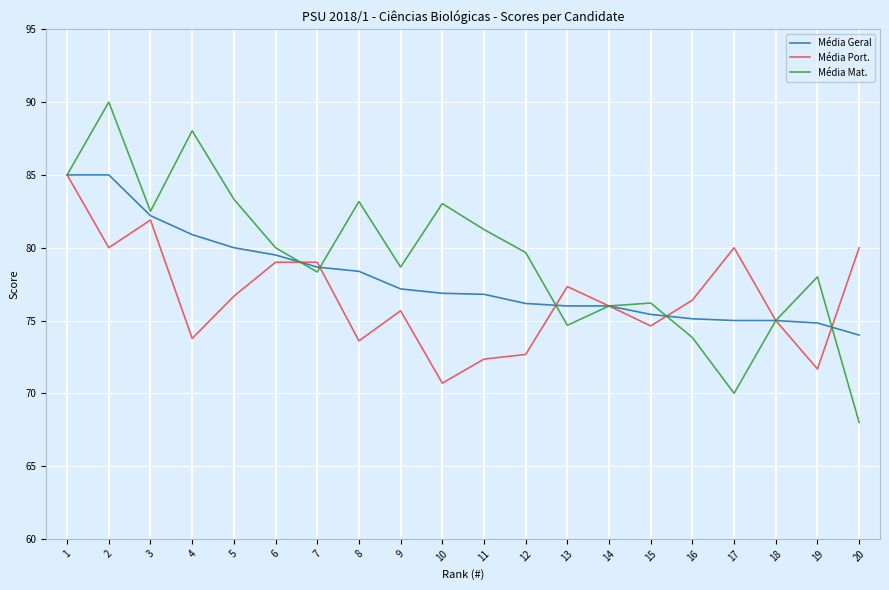

Rank the series by their average value, from lowest to highest.

Média Port., Média Geral, Média Mat.